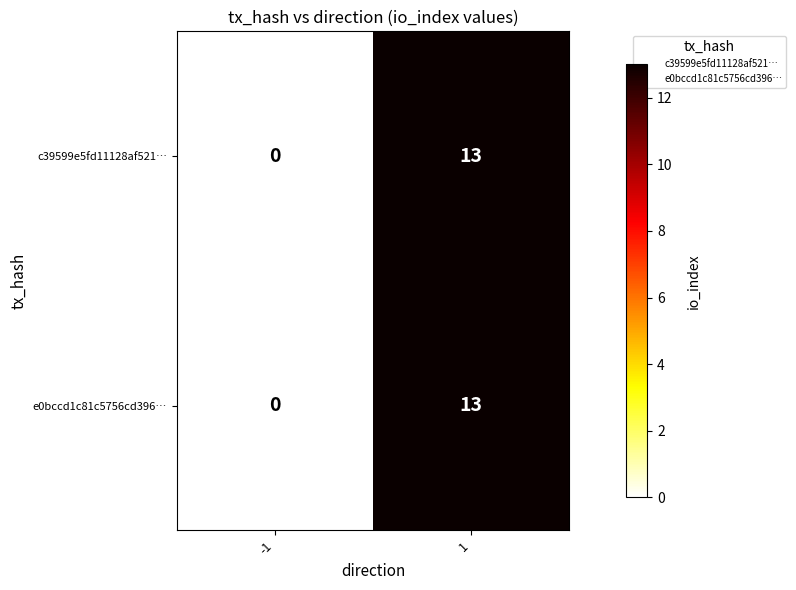

What is the sum of the e0bccd1c81c5756cd396… values at -1 and 1?

13